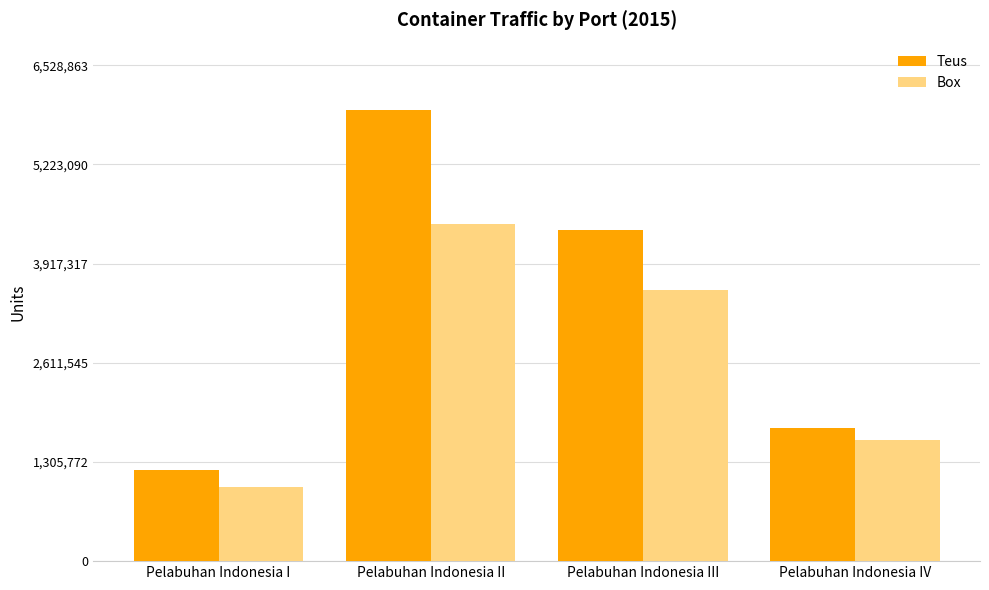

How many bars are there in each group?

2